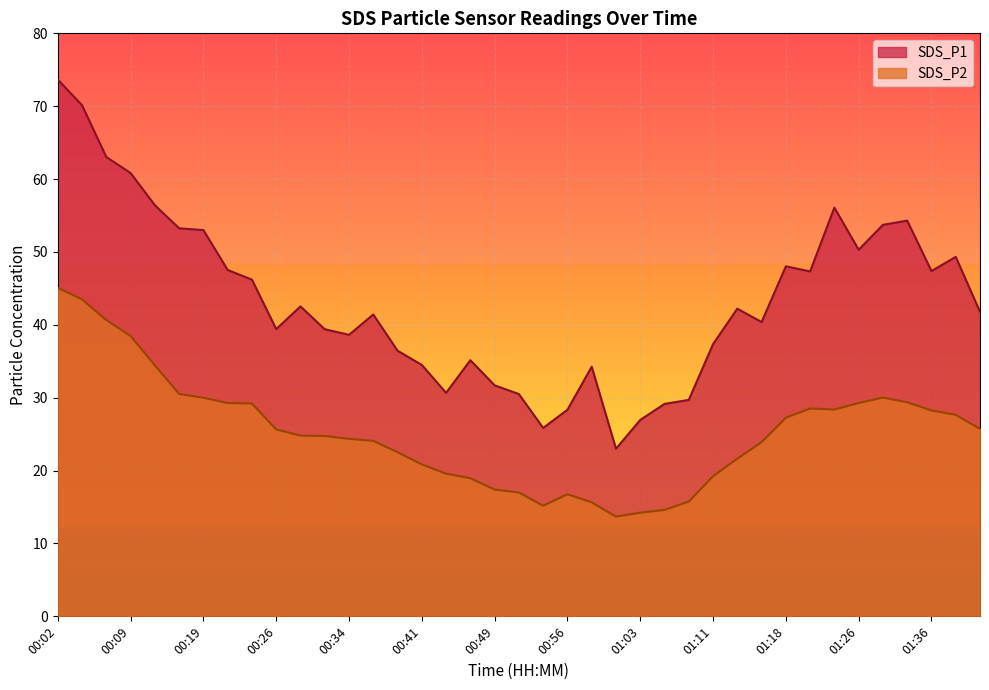

List the series in order of their peak value, highest first.

SDS_P1, SDS_P2